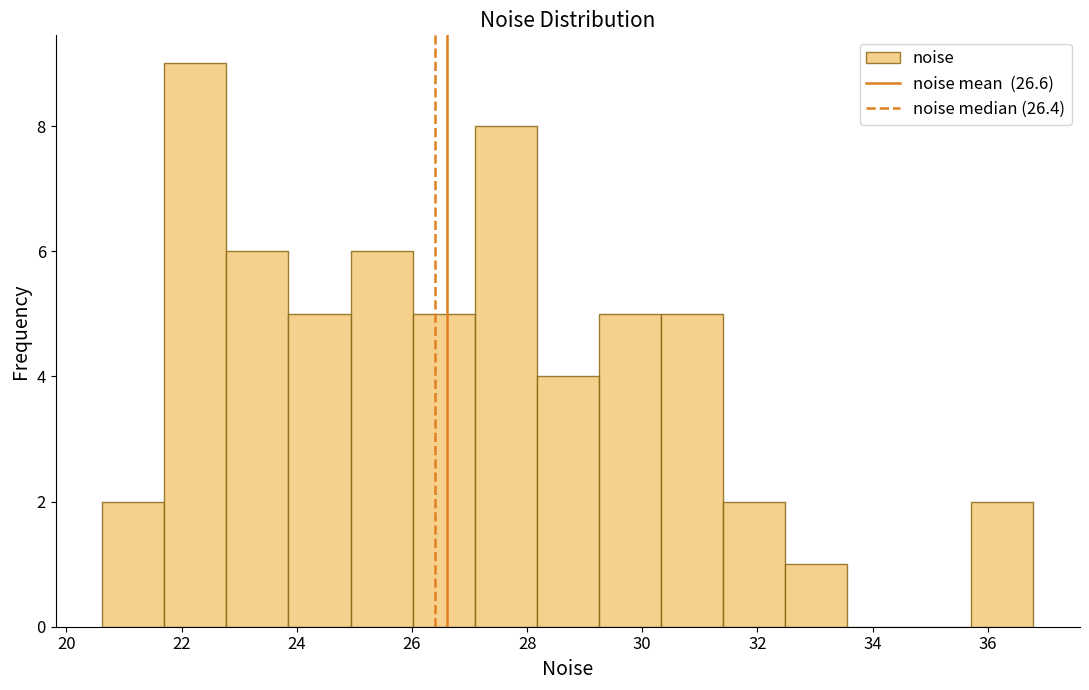

Reading left to right, transcribe this chart: for each bar, give the range it covers on the x-axis and its height. Neither the bar edges nor the heights are printed on the chart, so give them approximately, as read against the axes.

20.6 to 21.6: 2
21.6 to 22.8: 9
22.8 to 23.8: 6
23.8 to 25.0: 5
25.0 to 26.0: 6
26.0 to 27.0: 5
27.0 to 28.2: 8
28.2 to 29.2: 4
29.2 to 30.4: 5
30.4 to 31.4: 5
31.4 to 32.4: 2
32.4 to 33.6: 1
33.6 to 34.6: 0
34.6 to 35.8: 0
35.8 to 36.8: 2